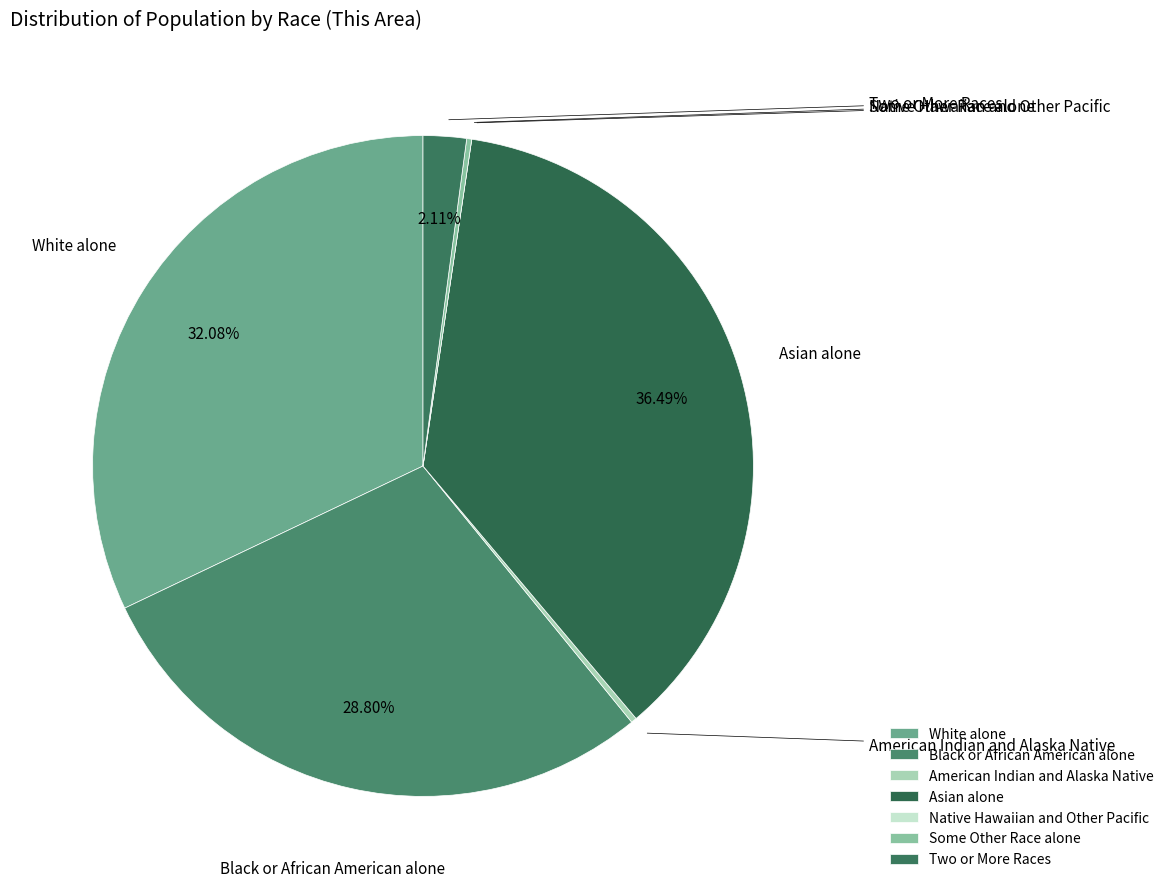

Which category has the biggest portion of the pie?

Asian alone